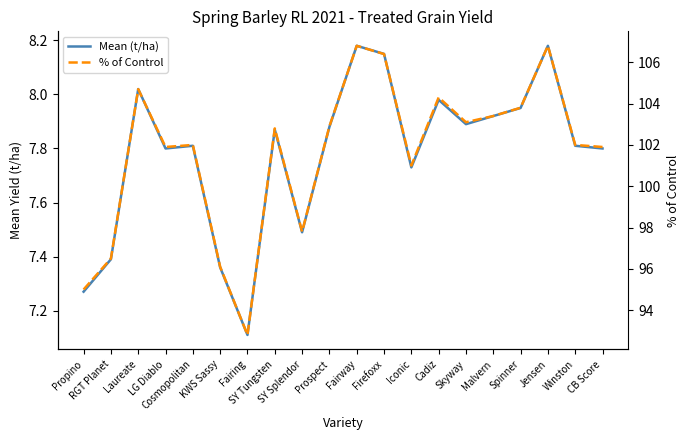

Where is the first local minimum for % of Control?

LG Diablo